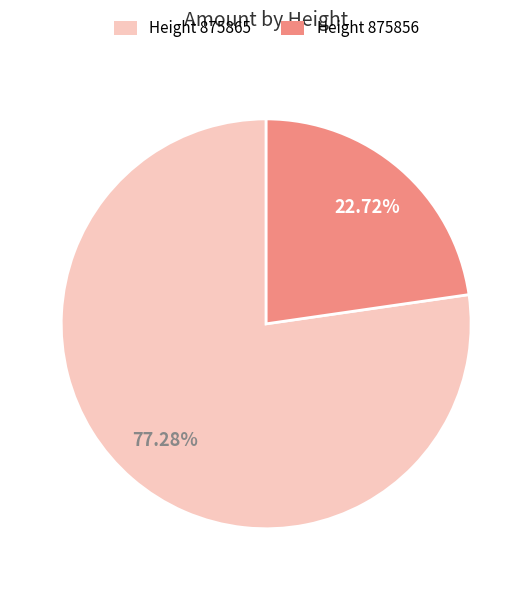

Which category has the biggest portion of the pie?

Height 875865